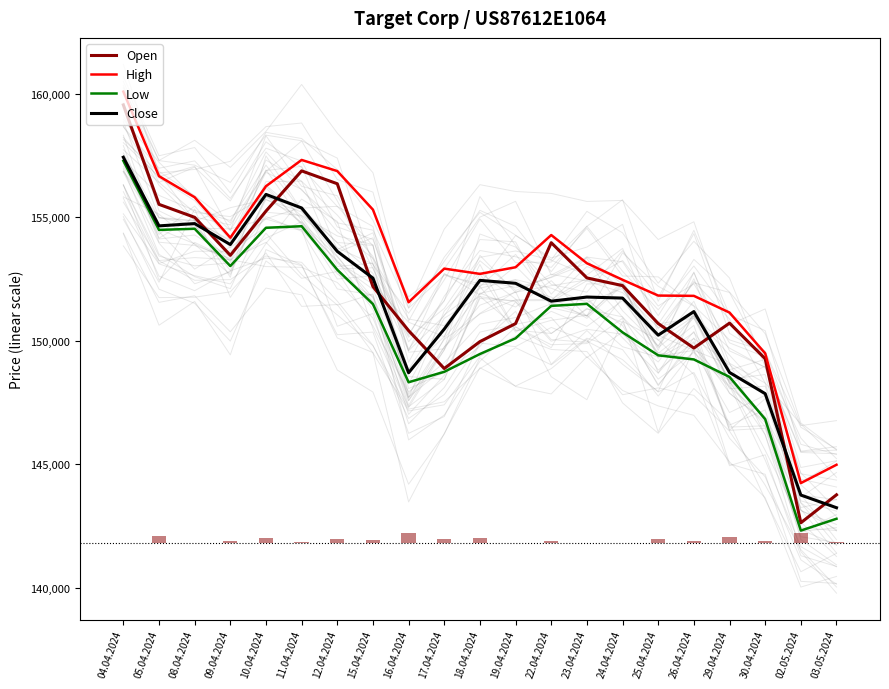

The value of Low at 12.04.2024 is 152876. True or false?

True